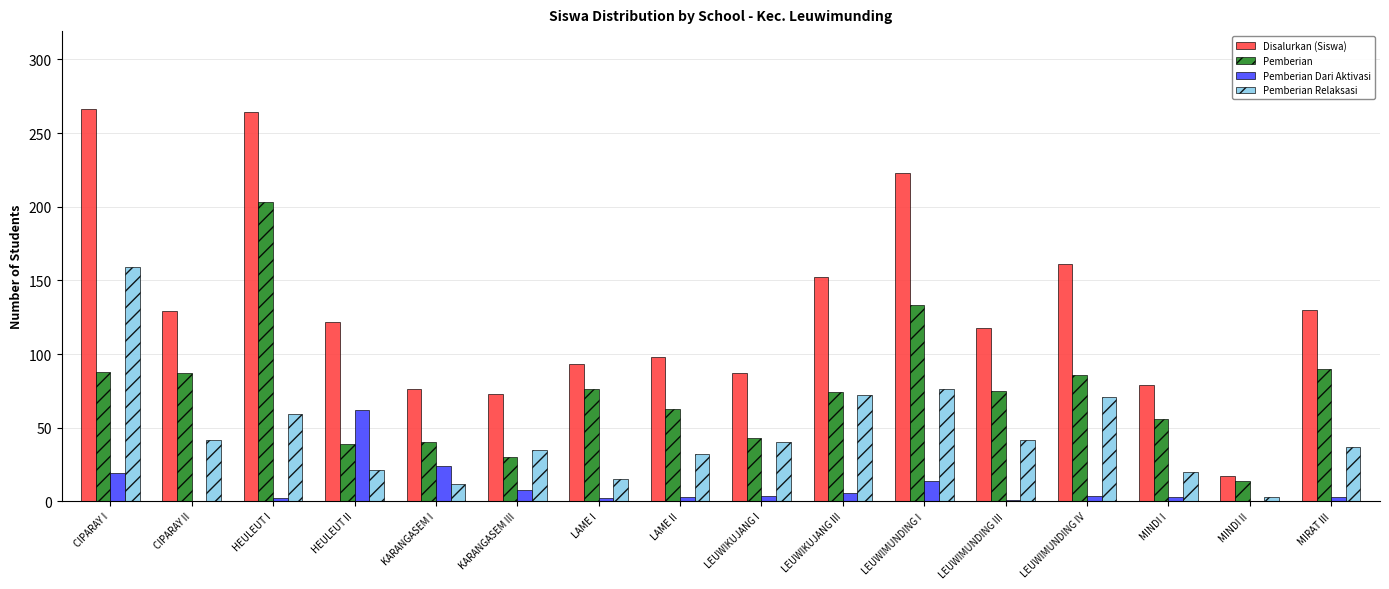

At which label does Pemberian reach its peak?

HEULEUT I